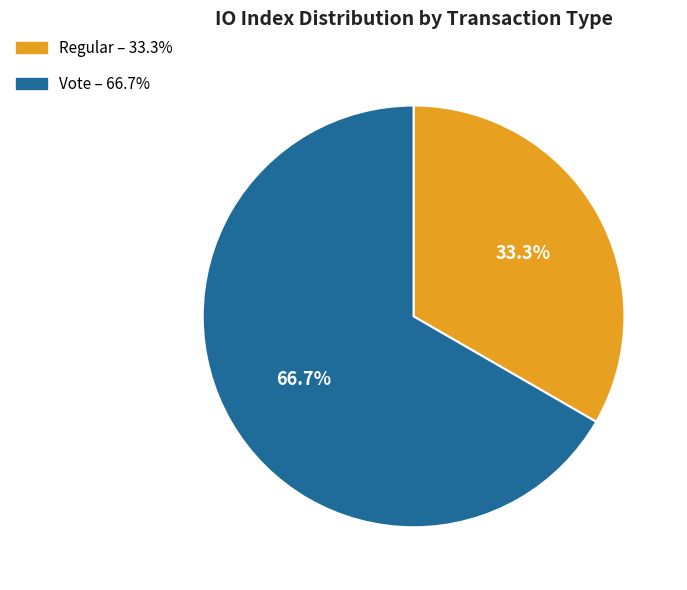

Does Vote account for over 50% of the chart?

Yes